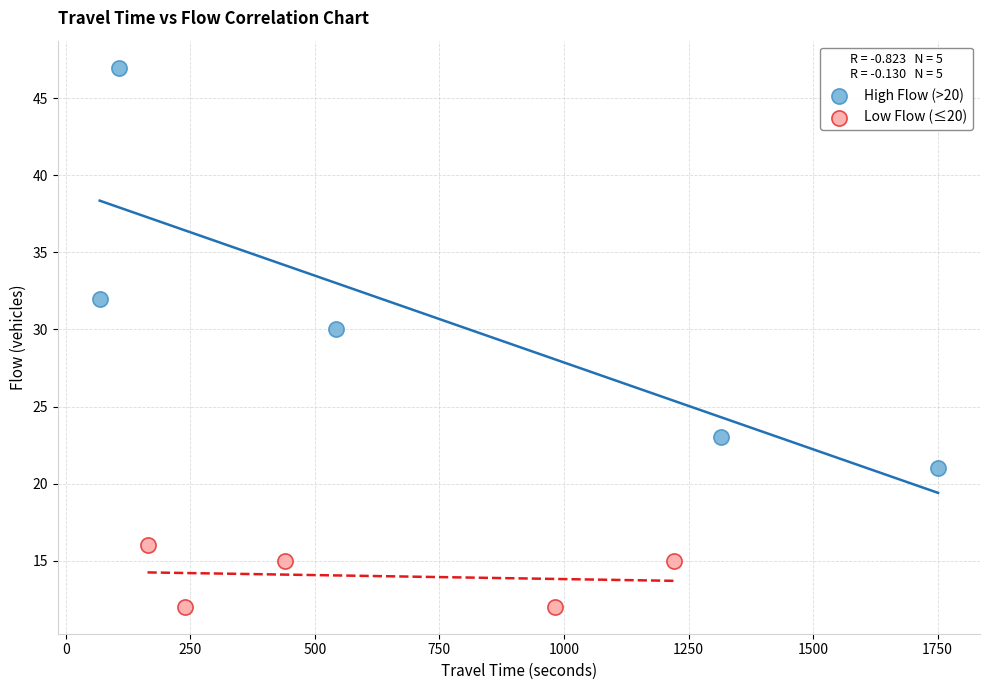

Which series contains the lowest Y value?

Low Flow (≤20)